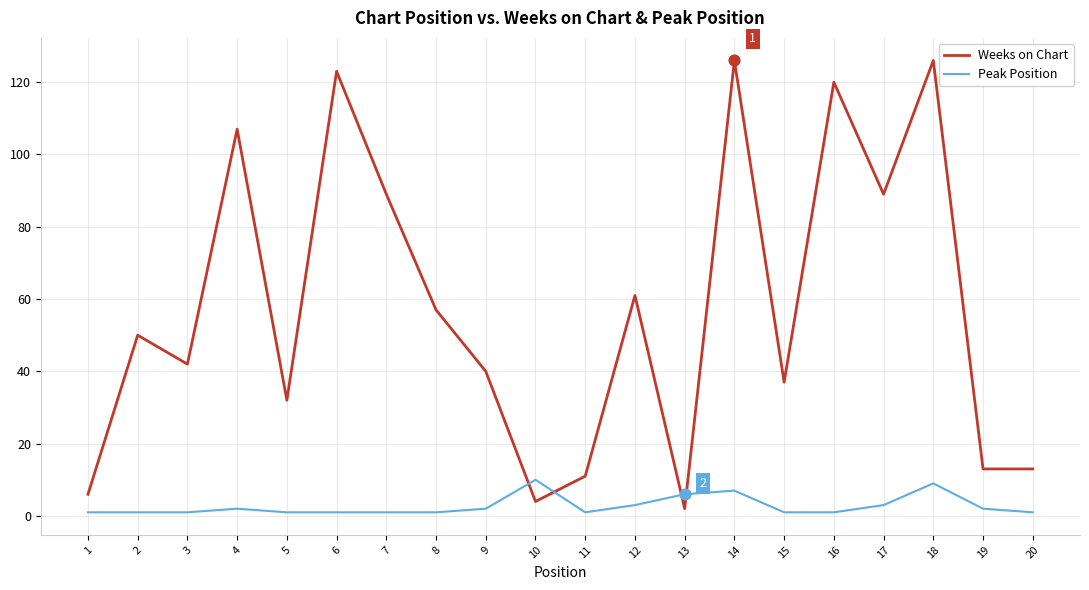

Which series changed the most between 7 and 19?

Weeks on Chart